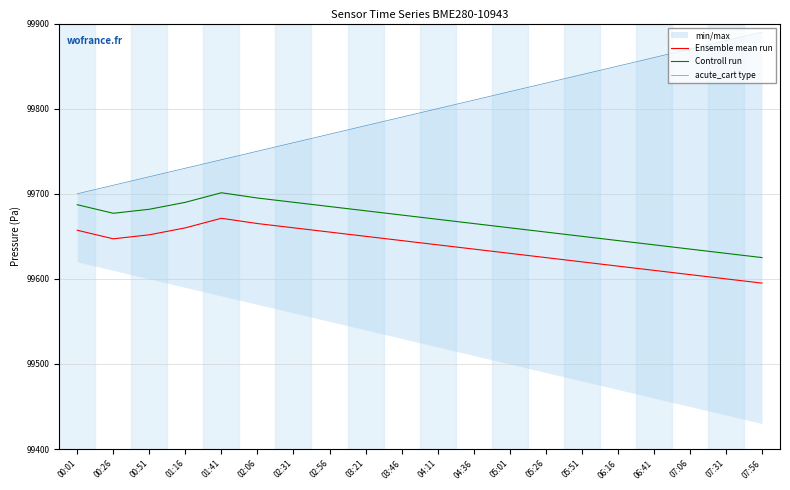

How many lines are shown in the chart?

3